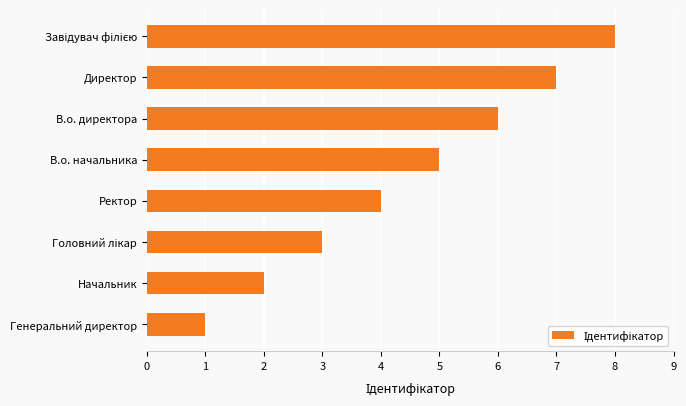

Is it true that the value at Директор is 7?

True